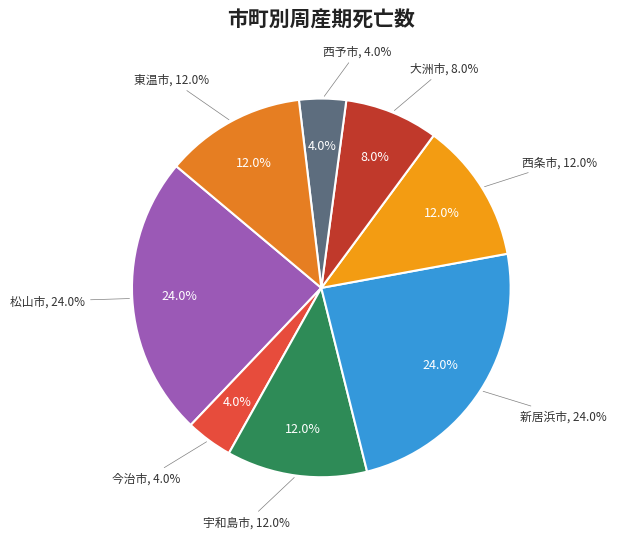

Is it true that 今治市 is 4% of the pie?

True